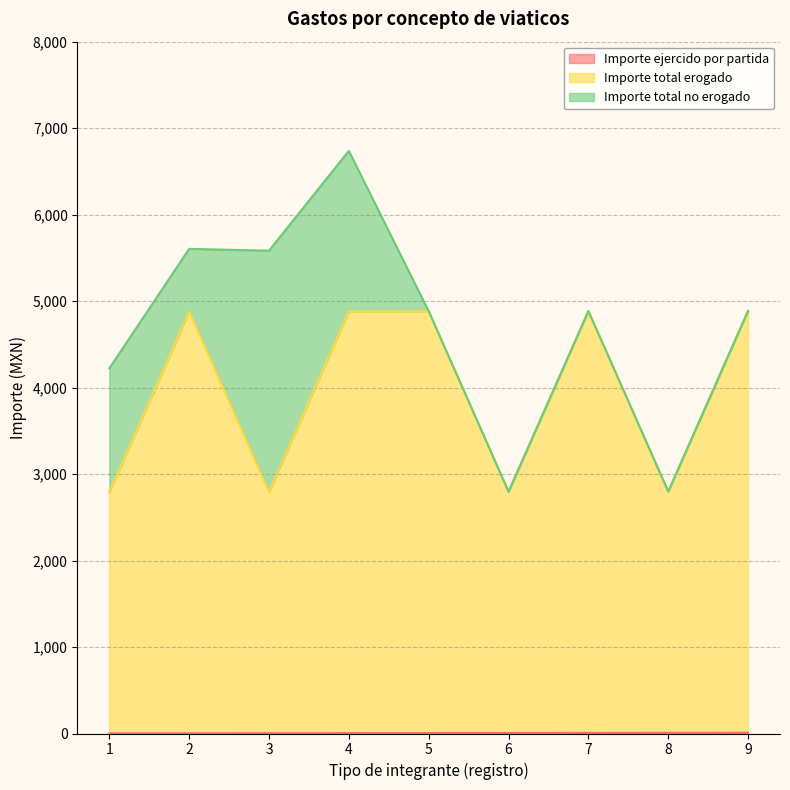

How many Importe ejercido por partida values are between 3 and 7?

5